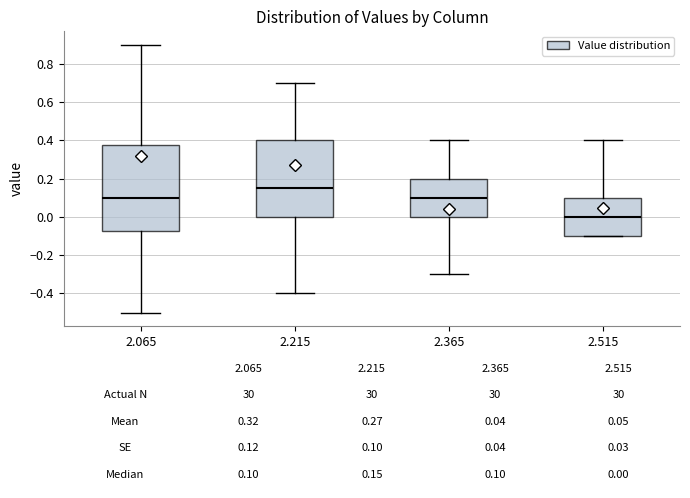

Which box's median line is the highest?

2.215